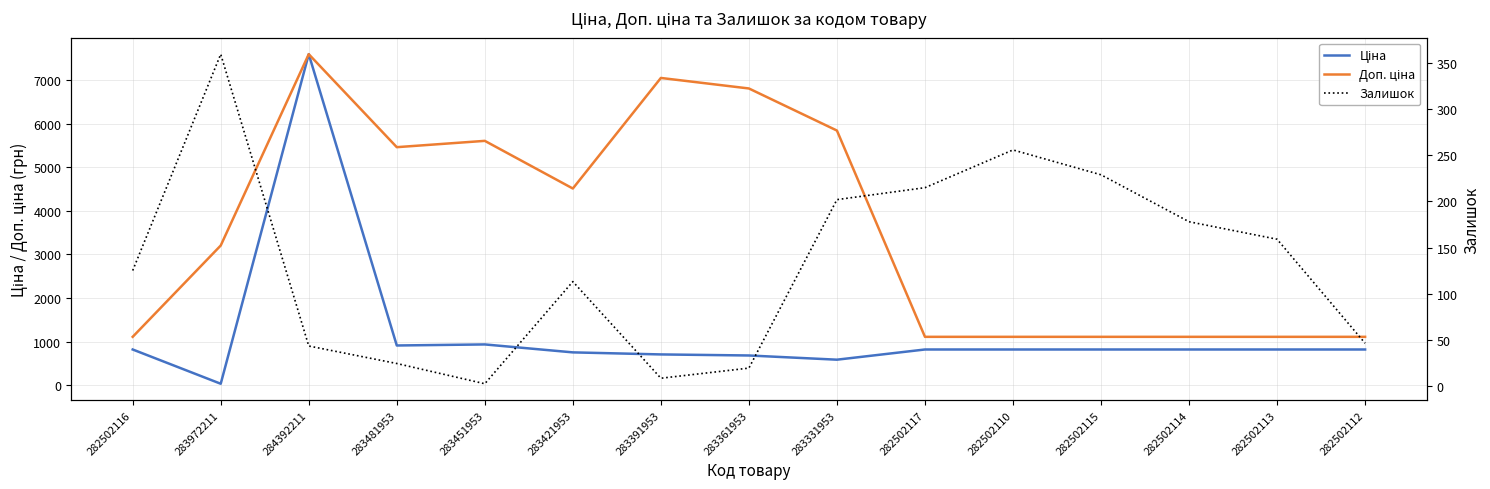

At how many categories does at least one series exceed 959?

15